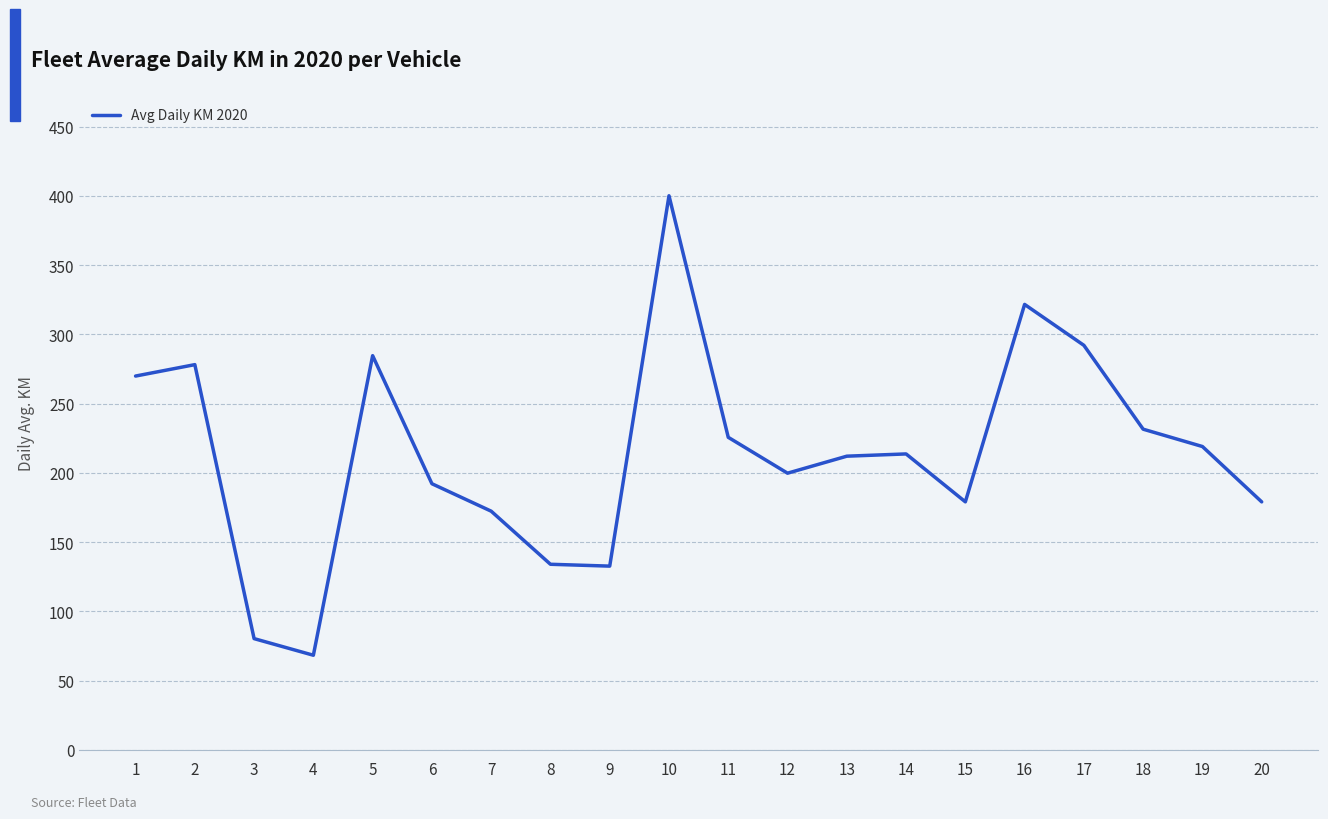

True or false: the data shows 219.1 at 19.

True